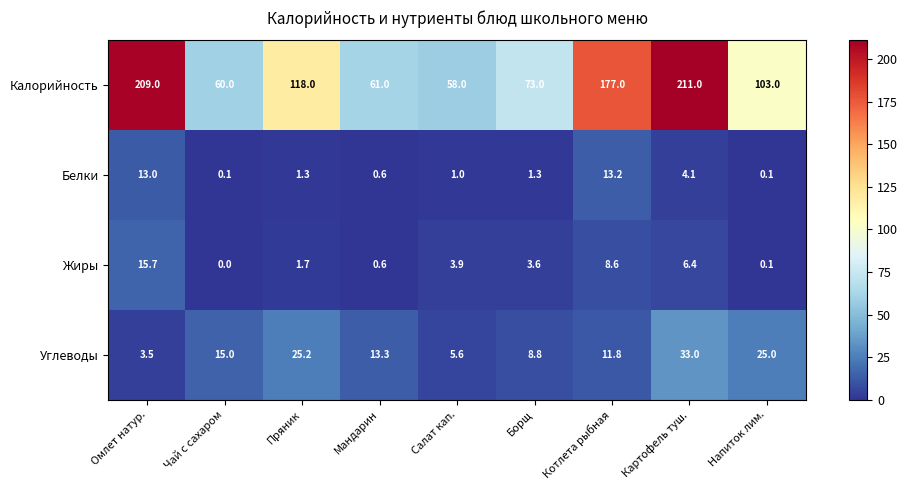

At how many categories does at least one series exceed 107?

4